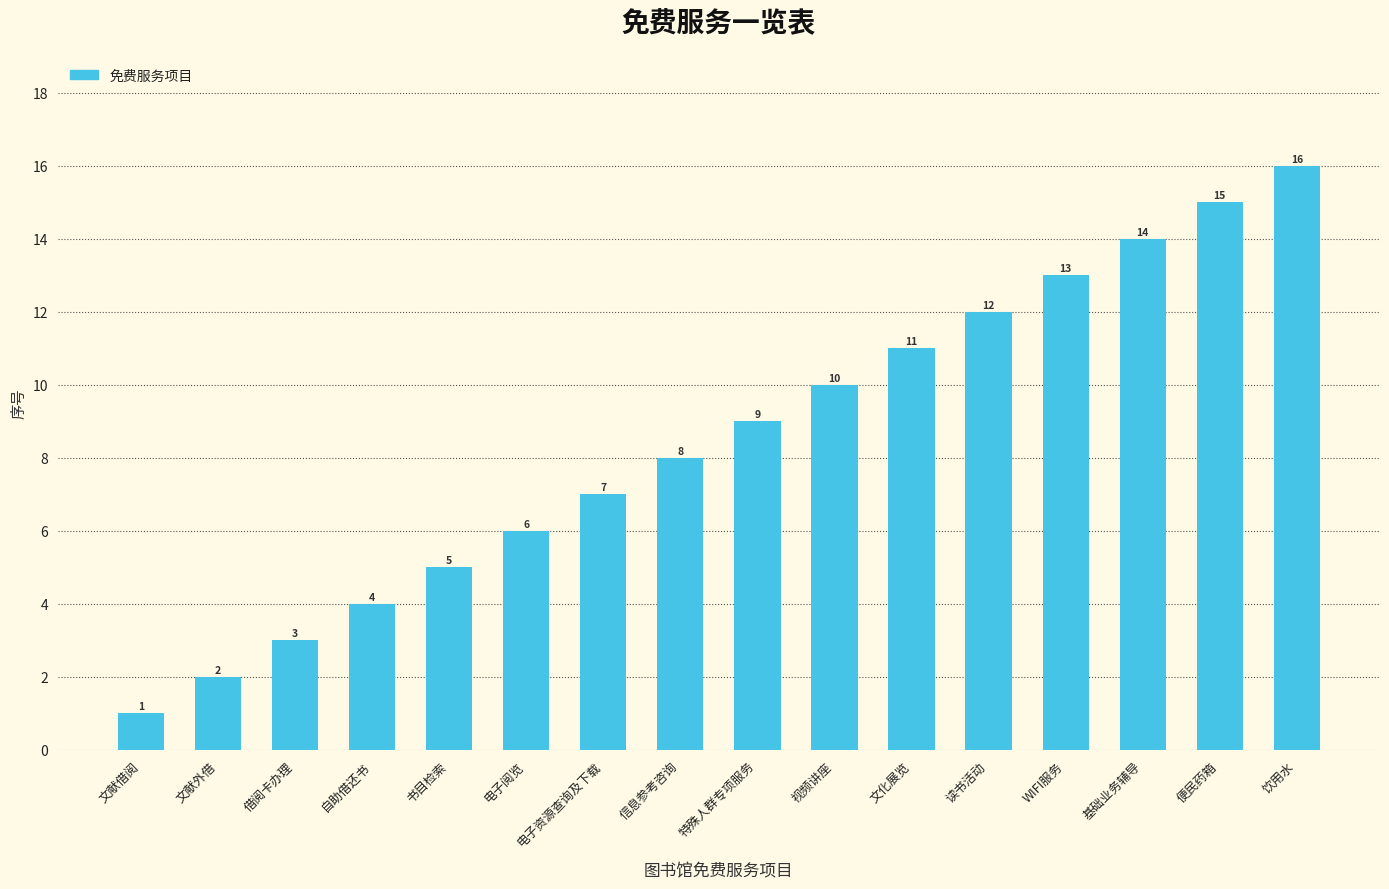

What is the sum of all values?

136